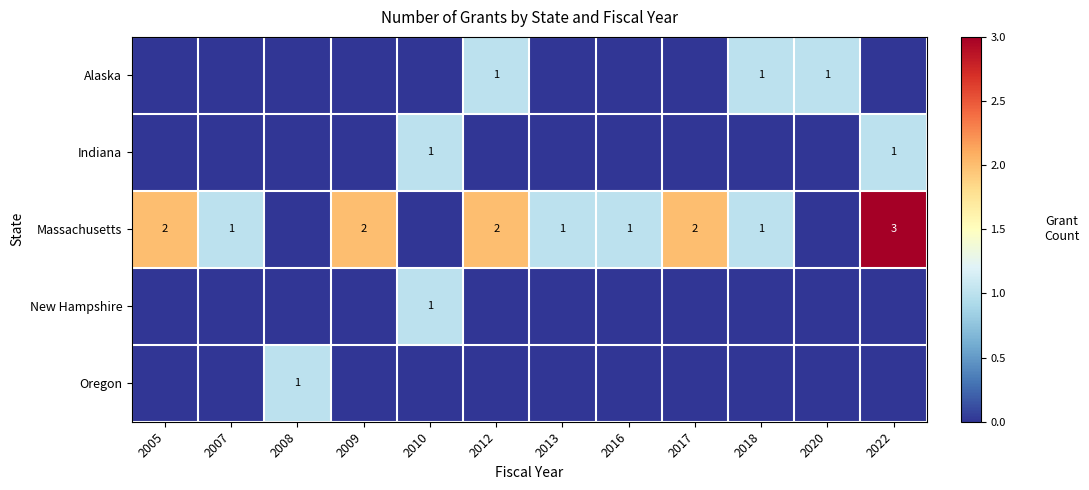

The value of Massachusetts at 2009 is 2. True or false?

True